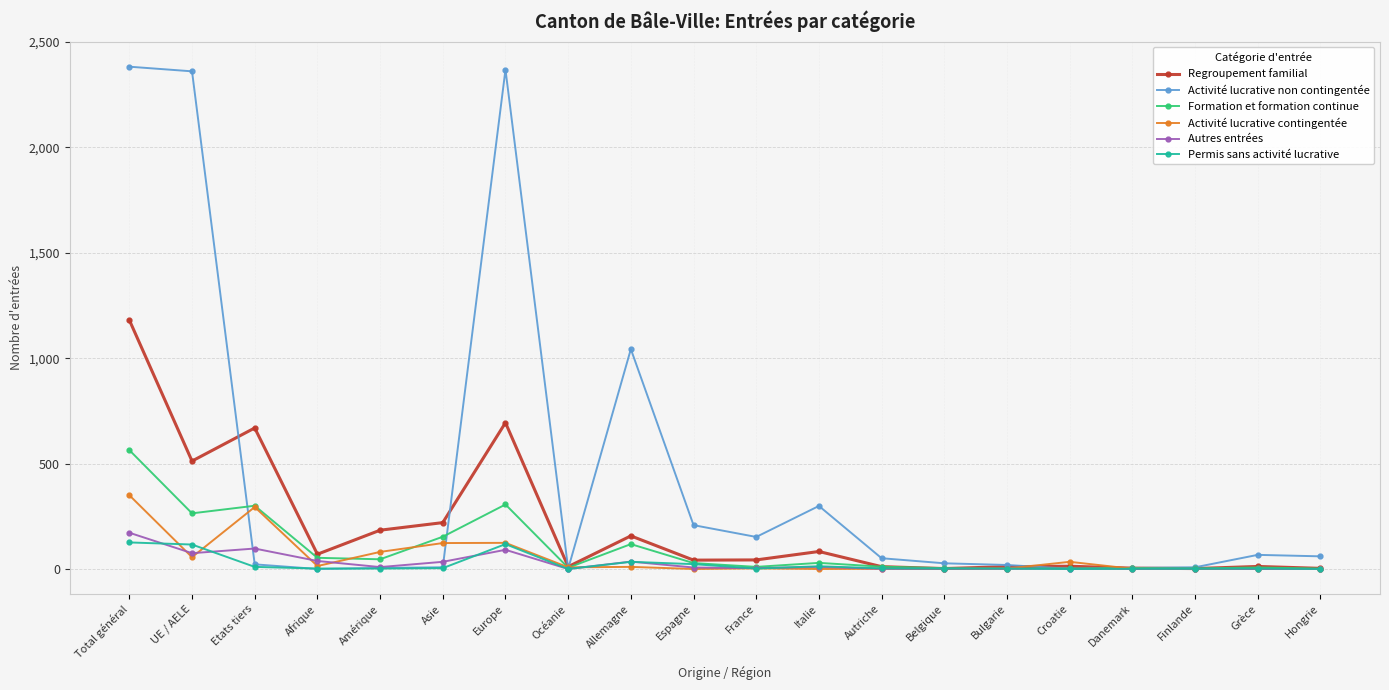

Does the chart display data point markers on the line(s)?

Yes